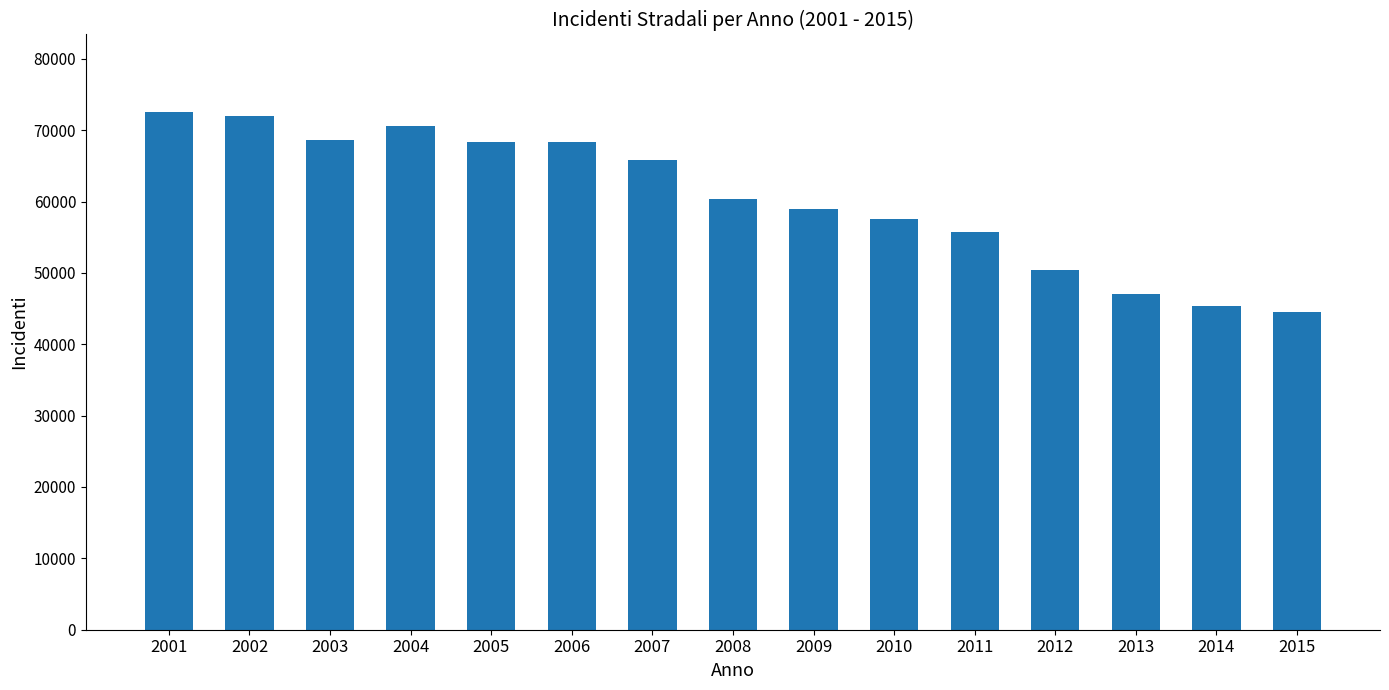

What is the value of the 13th bar from the left?

47044